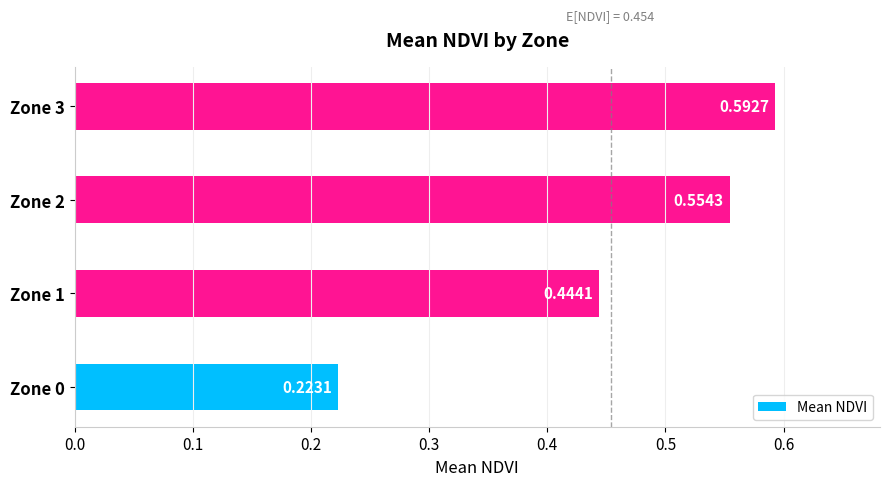

How many values are between 0 and 1?

4